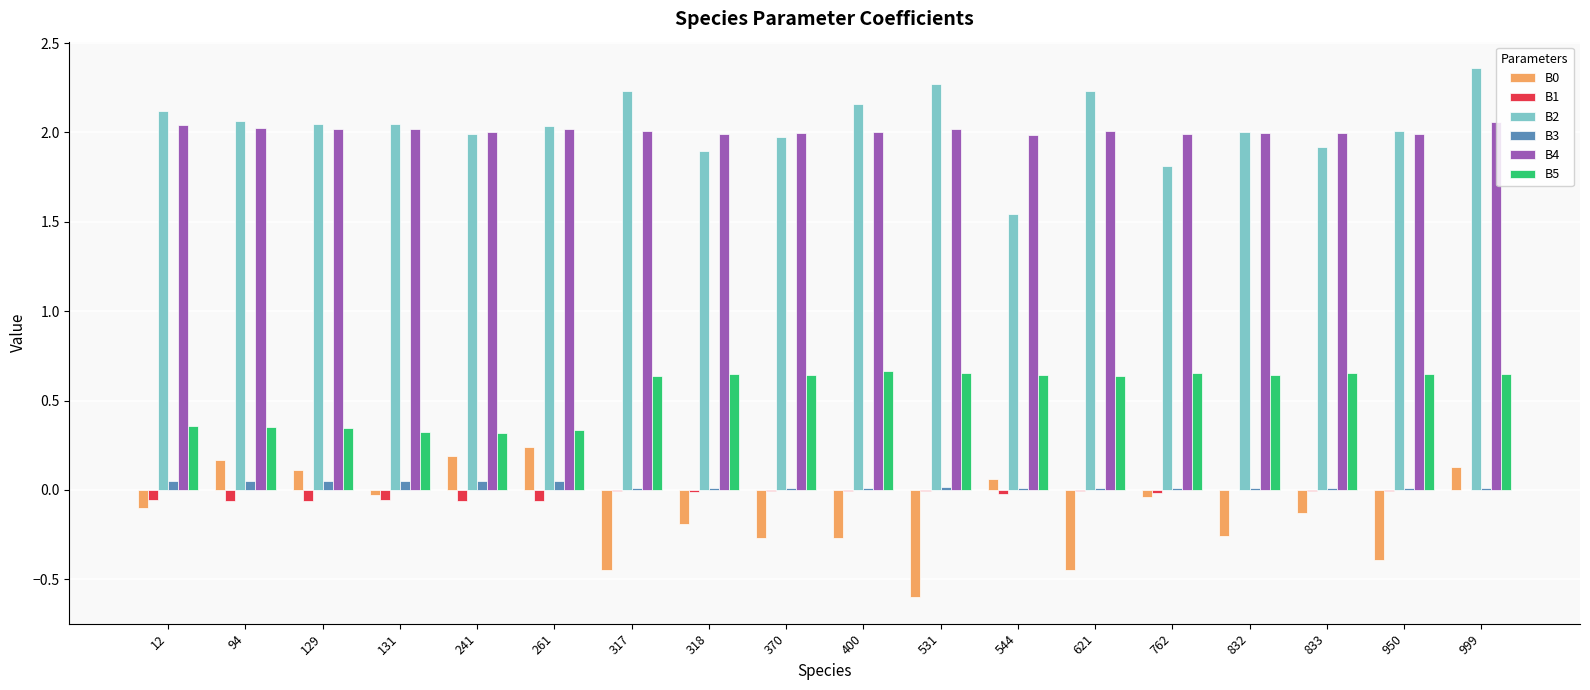

True or false: B4 has a value of 2.0 at 318.

True